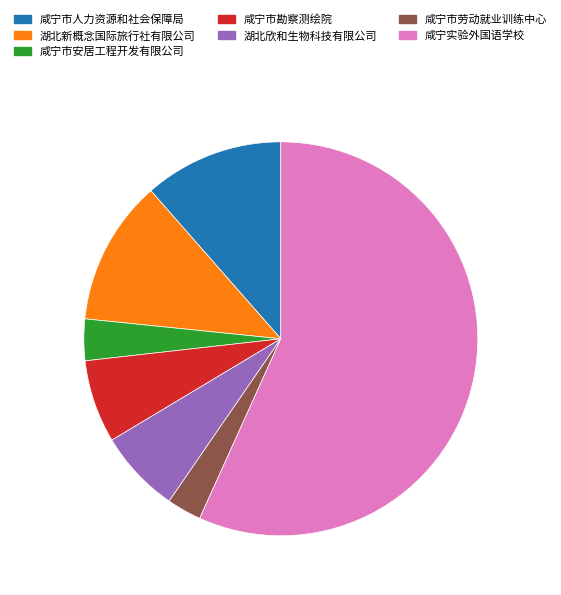

What is the ratio of the value at 咸宁市人力资源和社会保障局 to the value at 咸宁实验外国语学校?

0.2